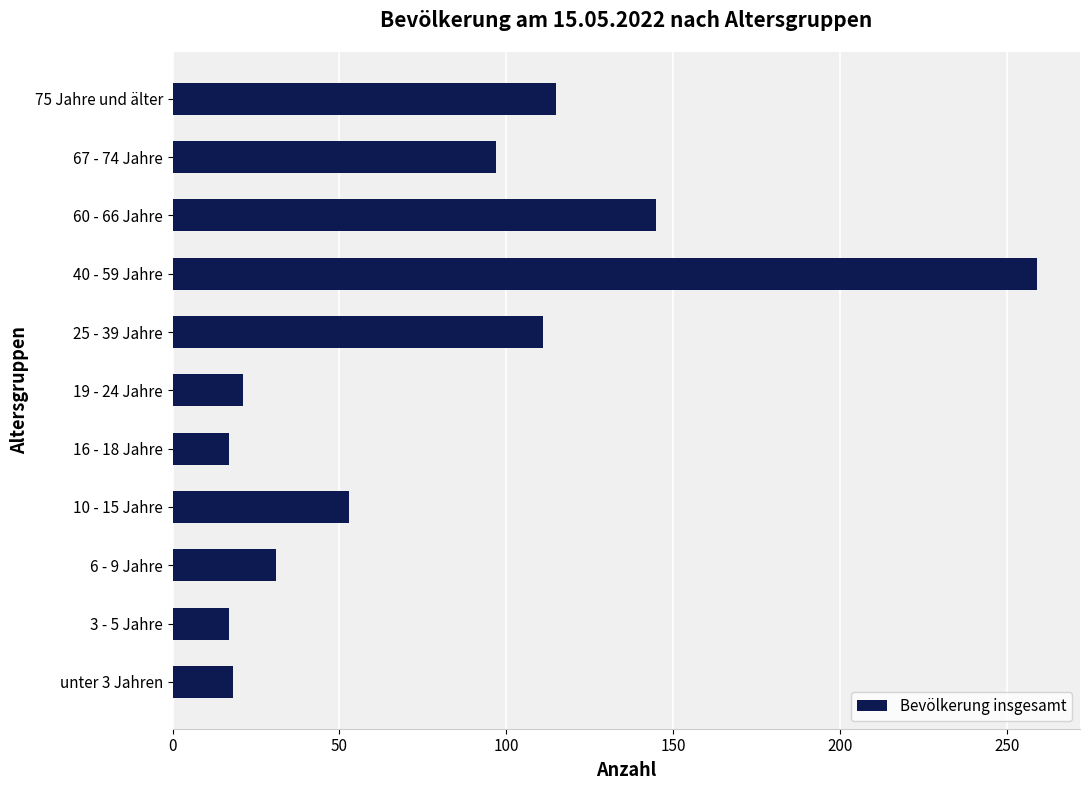

The chart shows a value of 17 at 16 - 18 Jahre. True or false?

True